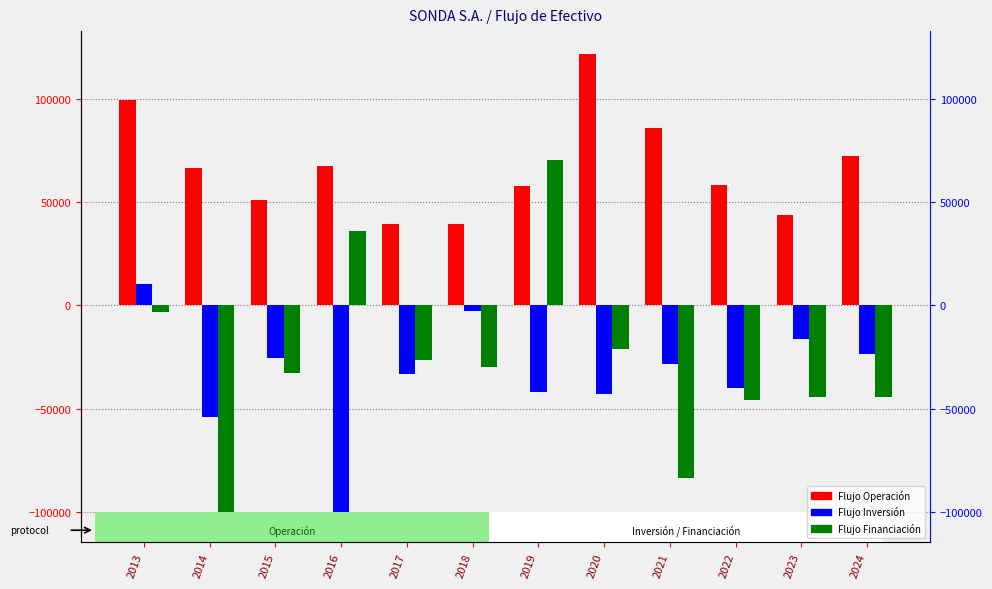

How many data points in Flujo de Efectivo Neto Financiación are above -29777?

5